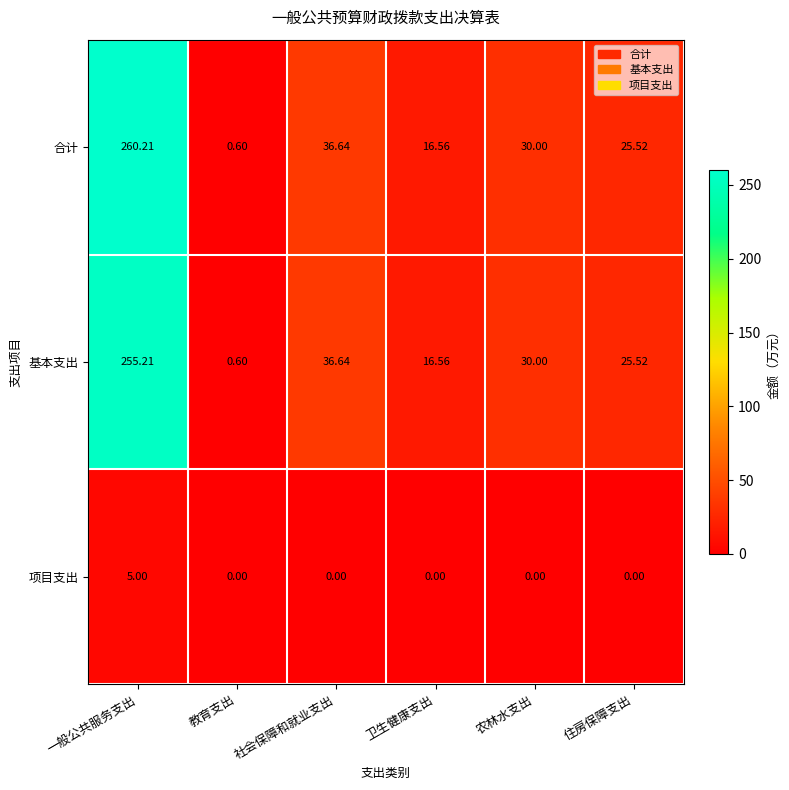

Rank the series by their maximum value, from lowest to highest.

项目支出, 基本支出, 合计